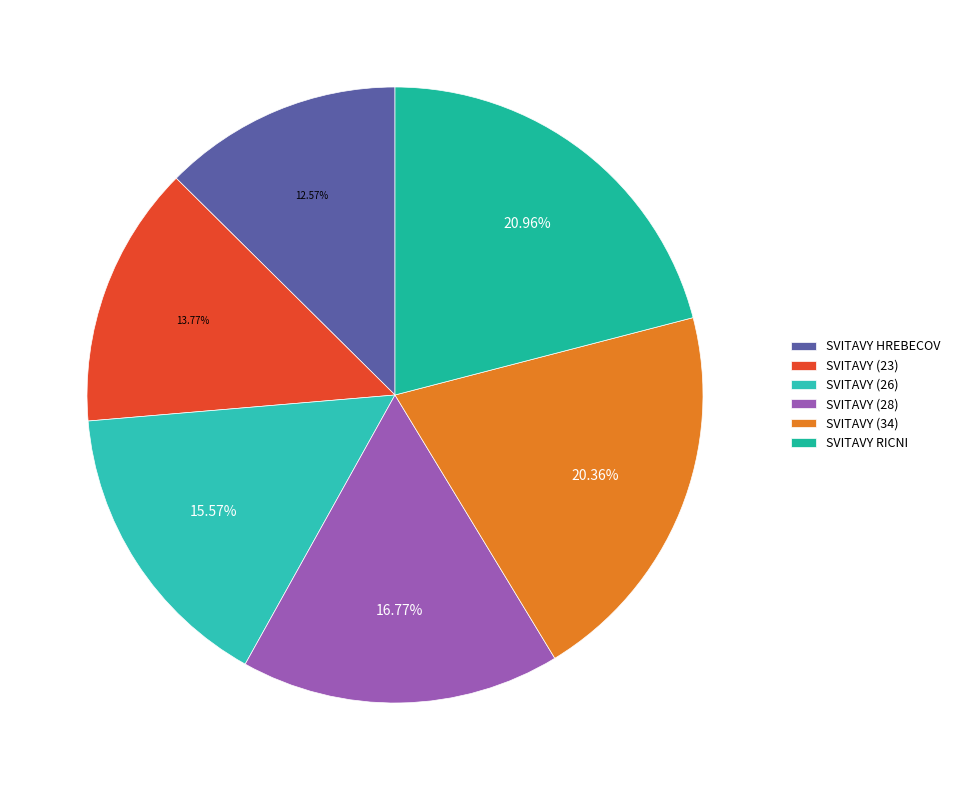

Is it true that SVITAVY (34) is 20% of the pie?

True